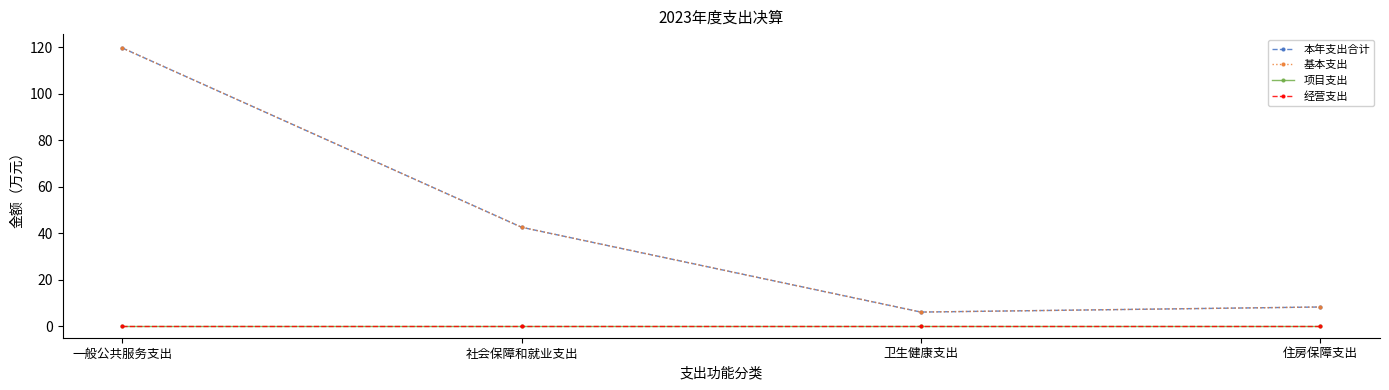

True or false: 本年支出合计 has more than 2 points higher than both neighbors.

False